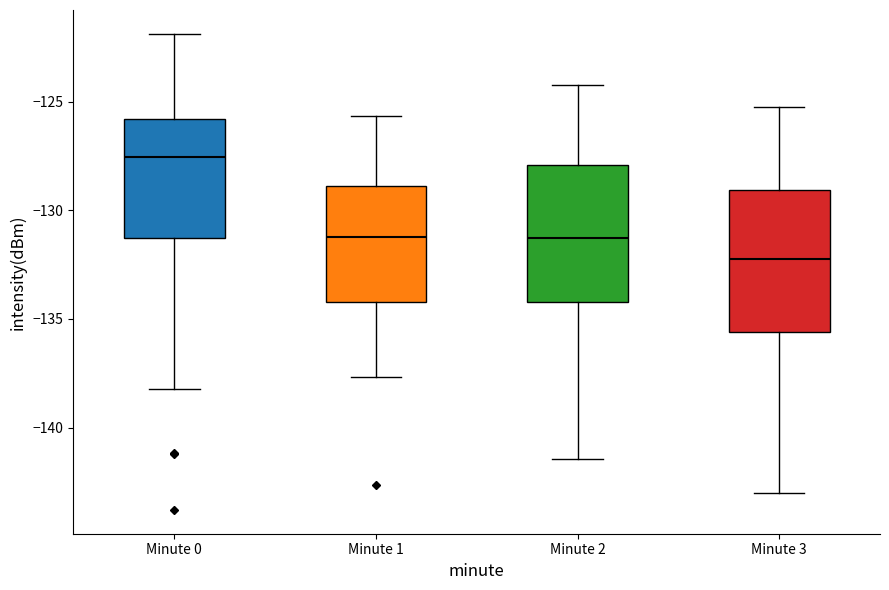

Reading left to right, transcribe this box plot: for each box, give where its median line is, the range the box spans, and where its two whiskers end, as read against the y-axis. The values are not printed on the chart, so give them approximately, as read against the axis.

Minute 0: median -127.5, box -131.5 to -126.0, whiskers -138.0 to -122.0
Minute 1: median -131.0, box -134.0 to -129.0, whiskers -137.5 to -125.5
Minute 2: median -131.5, box -134.0 to -128.0, whiskers -141.5 to -124.0
Minute 3: median -132.0, box -135.5 to -129.0, whiskers -143.0 to -125.0